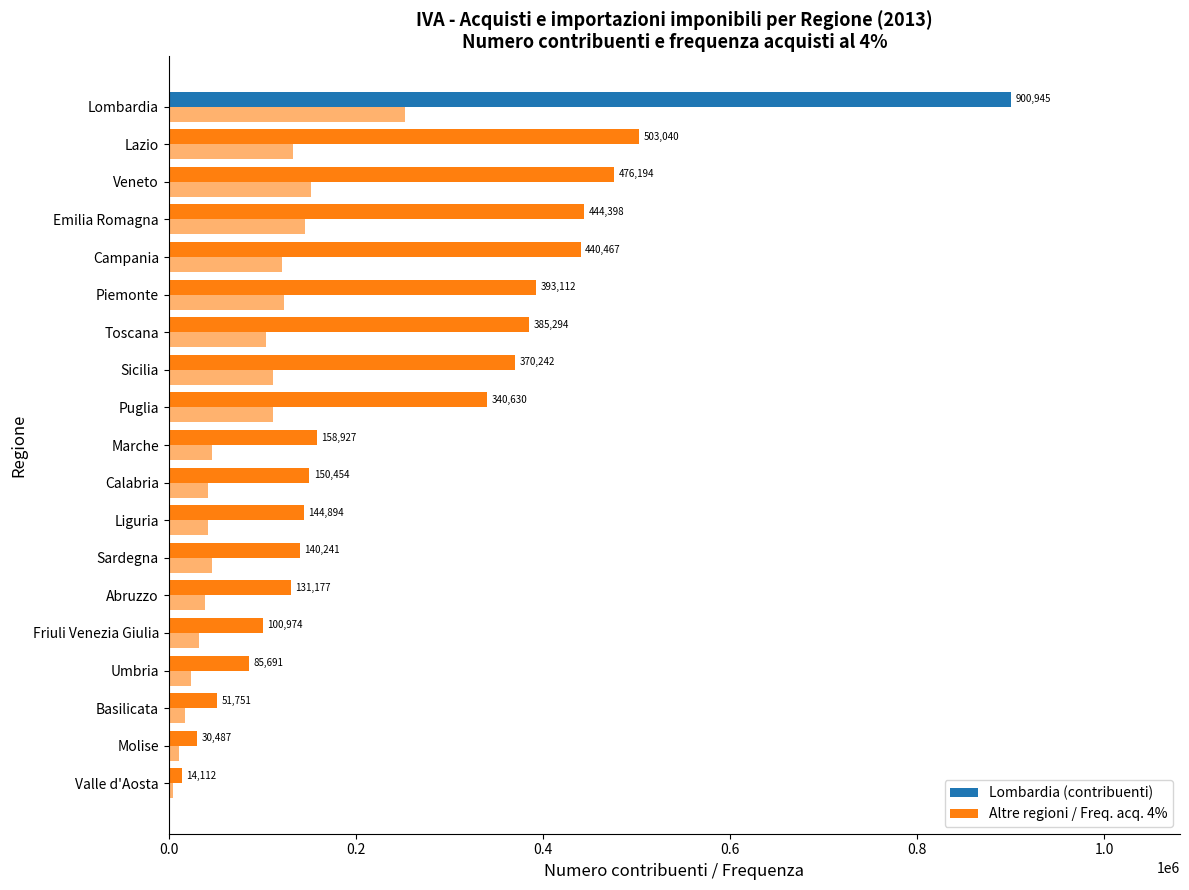

How many categories are shown in the chart?

19